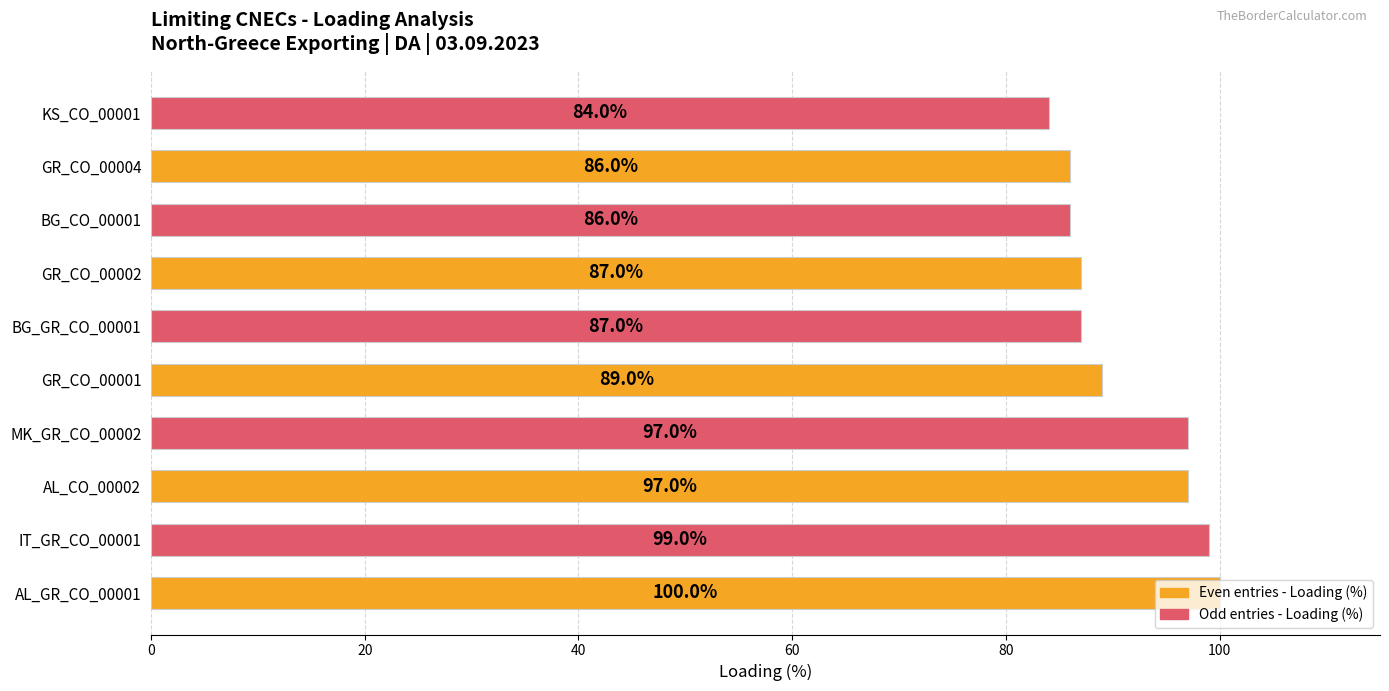

What is the change in value from MK_GR_CO_00002 to BG_CO_00001?

-11